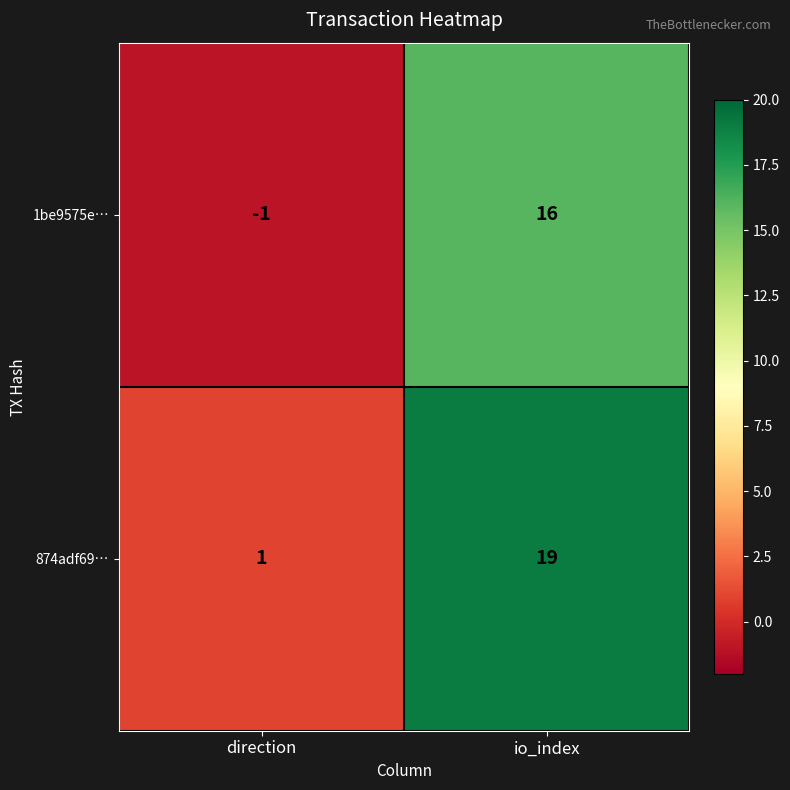

True or false: 874adf69… has a value of 1 at direction.

True